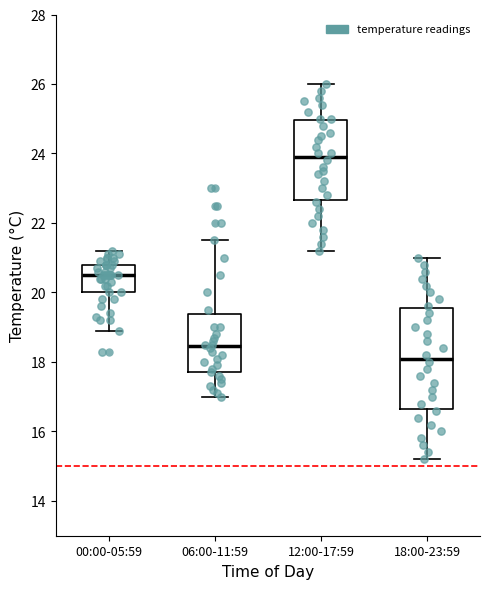

Reading left to right, read every box against the y-axis: the position of its median line, the range the box covers, and the ends of its whiskers. The values are not printed on the chart, so give them approximately, as read against the axis.

00:00-05:59: median 20.6, box 20.0 to 20.8, whiskers 19.0 to 21.2
06:00-11:59: median 18.4, box 17.8 to 19.4, whiskers 17.0 to 21.6
12:00-17:59: median 24.0, box 22.6 to 25.0, whiskers 21.2 to 26.0
18:00-23:59: median 18.2, box 16.6 to 19.6, whiskers 15.2 to 21.0